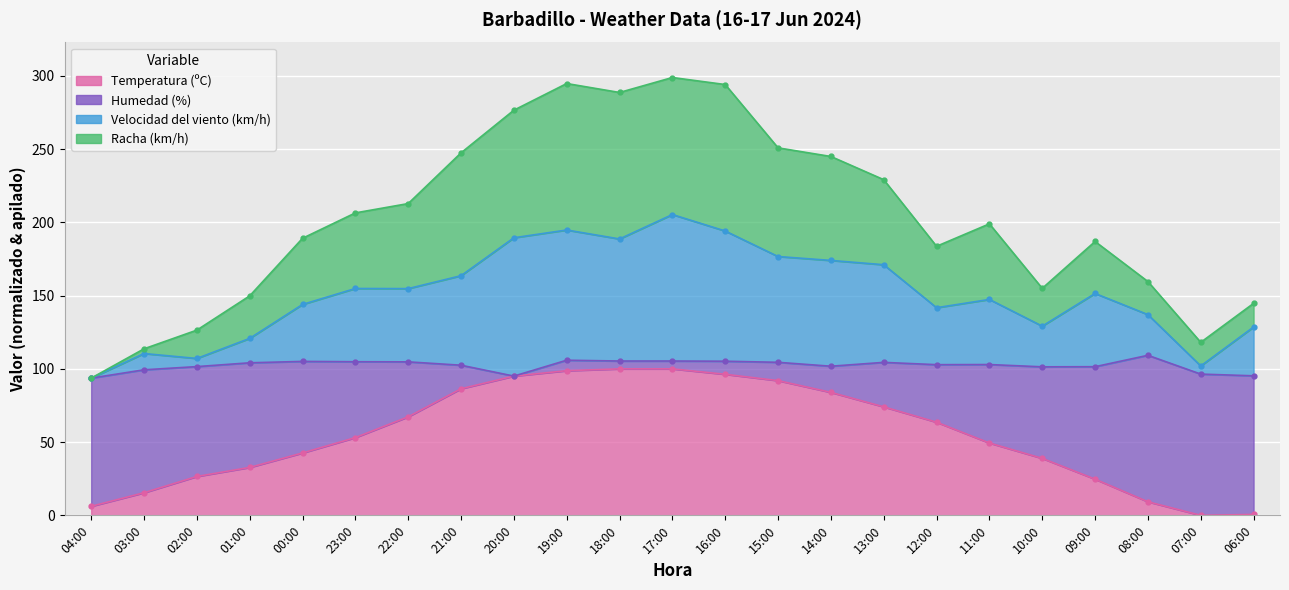

The value of Velocidad del viento (km/h) at 09:00 is 58.6. True or false?

False